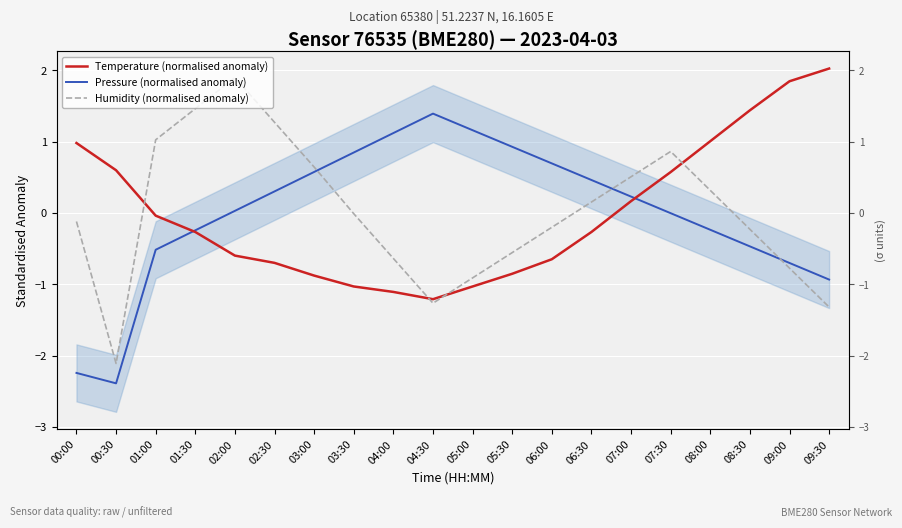

Rank the categories by Humidity (normalised anomaly) value from highest to lowest.

02:00, 01:30, 02:30, 01:00, 07:30, 03:00, 07:00, 08:00, 06:30, 03:30, 00:00, 06:00, 08:30, 05:30, 04:00, 09:00, 05:00, 04:30, 09:30, 00:30